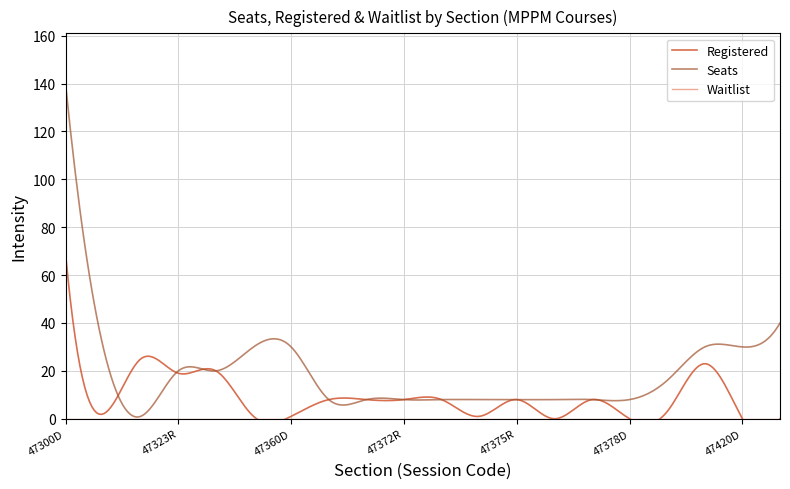

At how many categories does at least one series exceed 23?

8